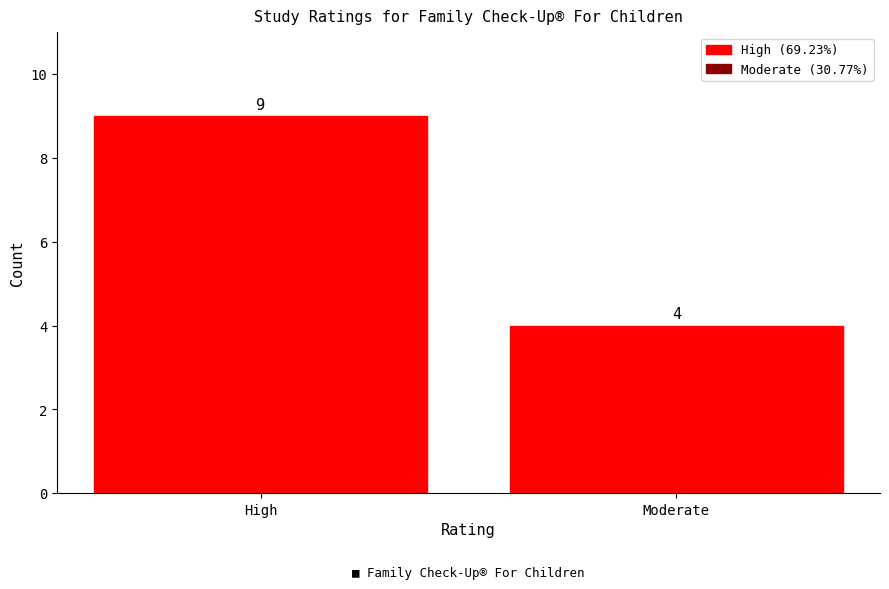

What is the sum of the values at Moderate and High?

13